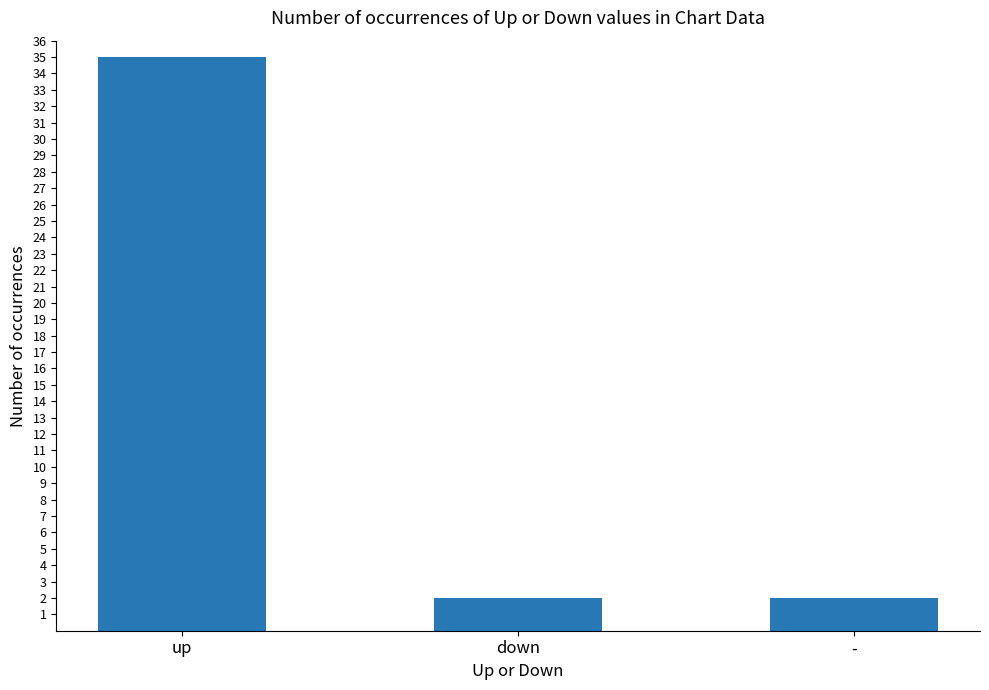

Does the chart contain any negative values?

No